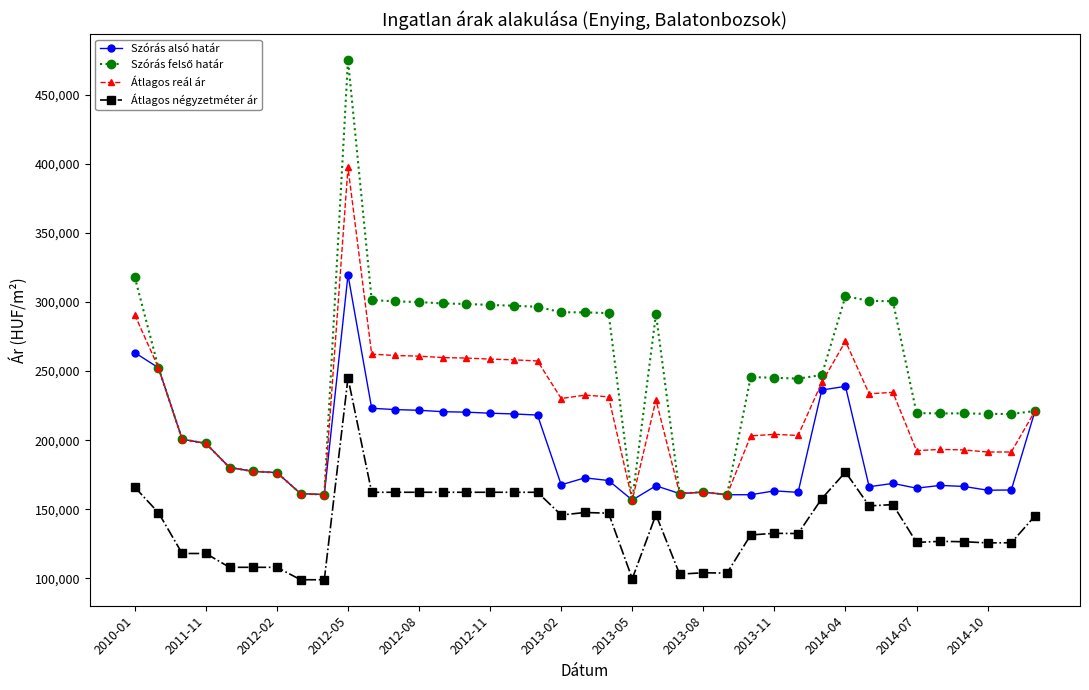

What is the average value of the Szórás alsó határ series?

192764